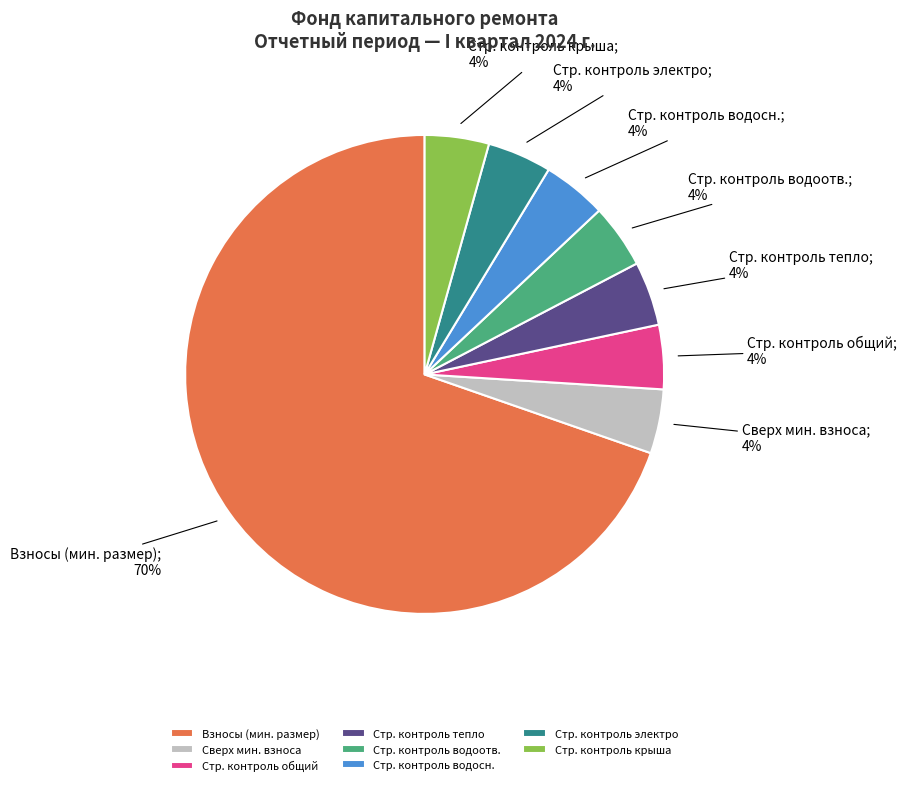

The Взносы (мин. размер) slice represents 65% of the pie. True or false?

False